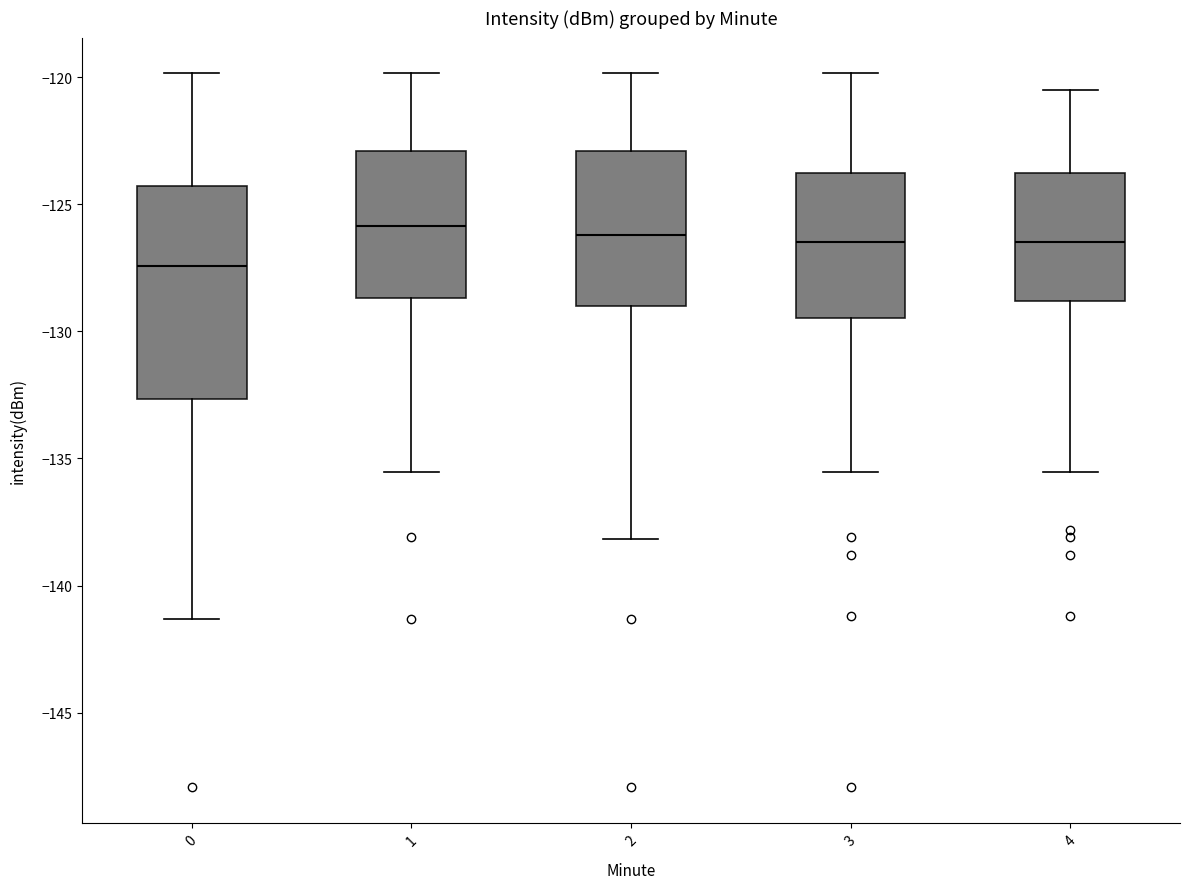

Which box's median line is the lowest?

0